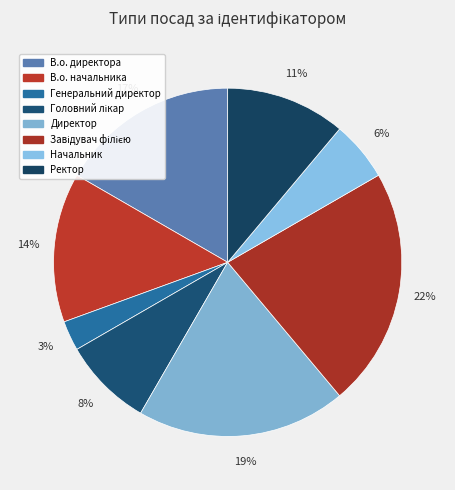

Is the sum of Генеральний директор and Ректор greater than half?

No